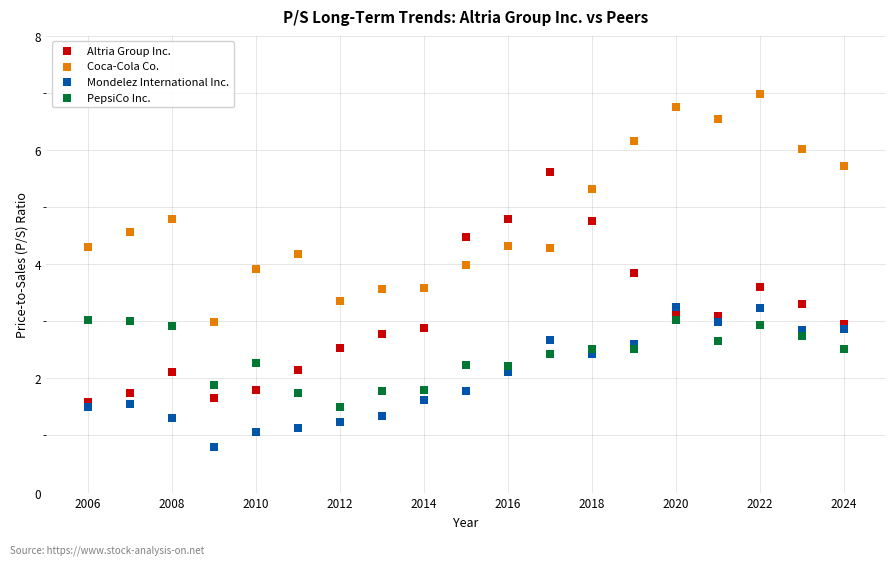

Which series reaches the maximum Y coordinate?

Coca-Cola Co.